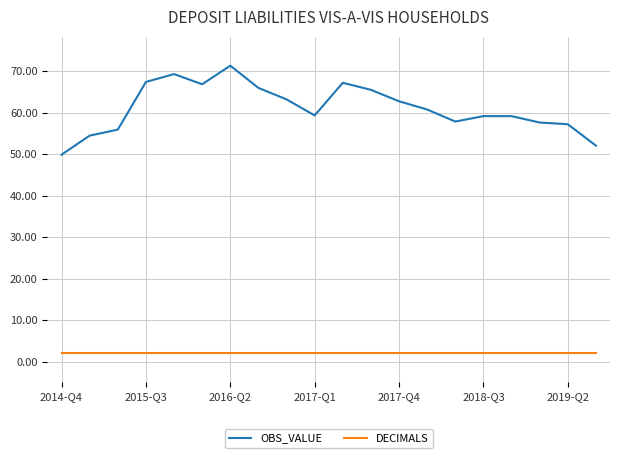

Which series has the largest total across all categories?

OBS_VALUE